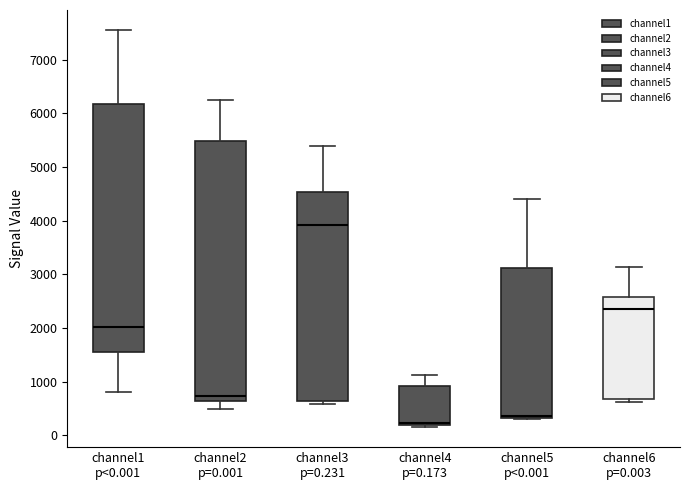

Reading left to right, transcribe this box plot: for each box, give where its median line is, the range the box spans, and where its two whiskers end, as read against the y-axis. The values are not printed on the chart, so give them approximately, as read against the axis.

channel1 p<0.001: median 2000, box 1500 to 6200, whiskers 800 to 7600
channel2 p=0.001: median 700, box 600 to 5500, whiskers 500 to 6300
channel3 p=0.231: median 3900, box 600 to 4500, whiskers 600 (just below the box's lower edge) to 5400
channel4 p=0.173: median 200 (just above the box's lower edge), box 200 to 900, whiskers 100 to 1100
channel5 p<0.001: median 400, box 300 to 3100, whiskers 300 (just below the box's lower edge) to 4400
channel6 p=0.003: median 2400, box 700 to 2600, whiskers 600 to 3100